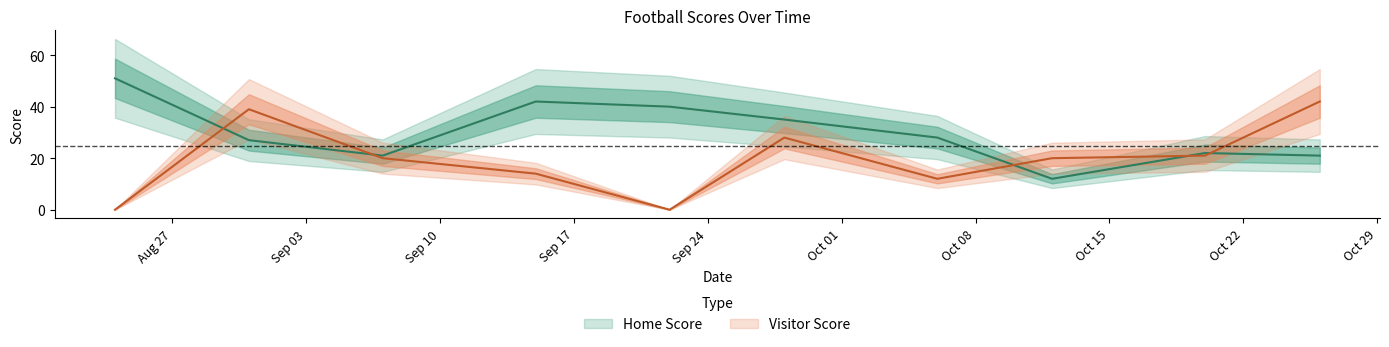

After their last crossing, which series has the higher values: Home Score or Visitor Score?

Visitor Score